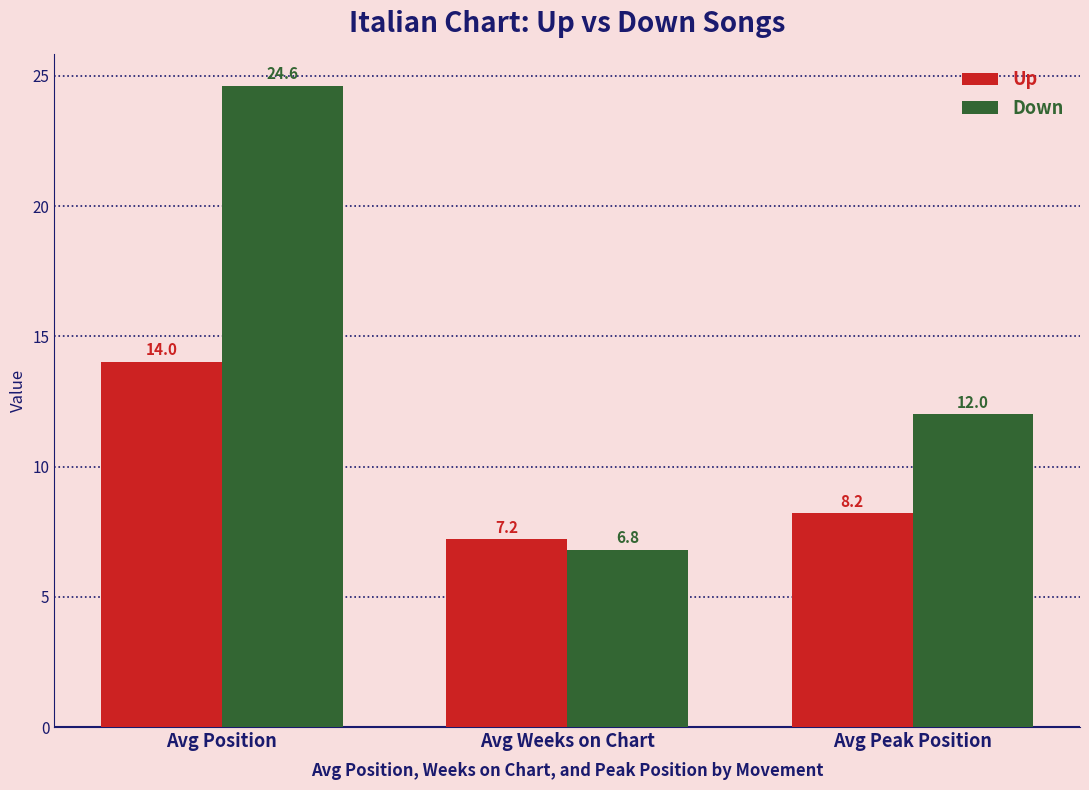

How many values in the Up series exceed 8?

2